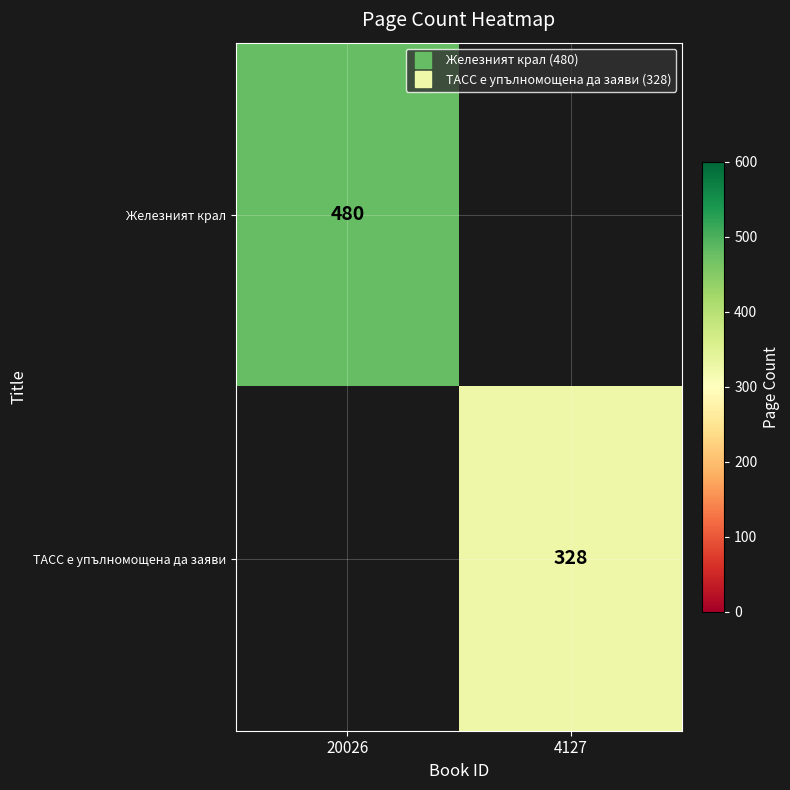

Which series has the widest spread of values?

Железният крал